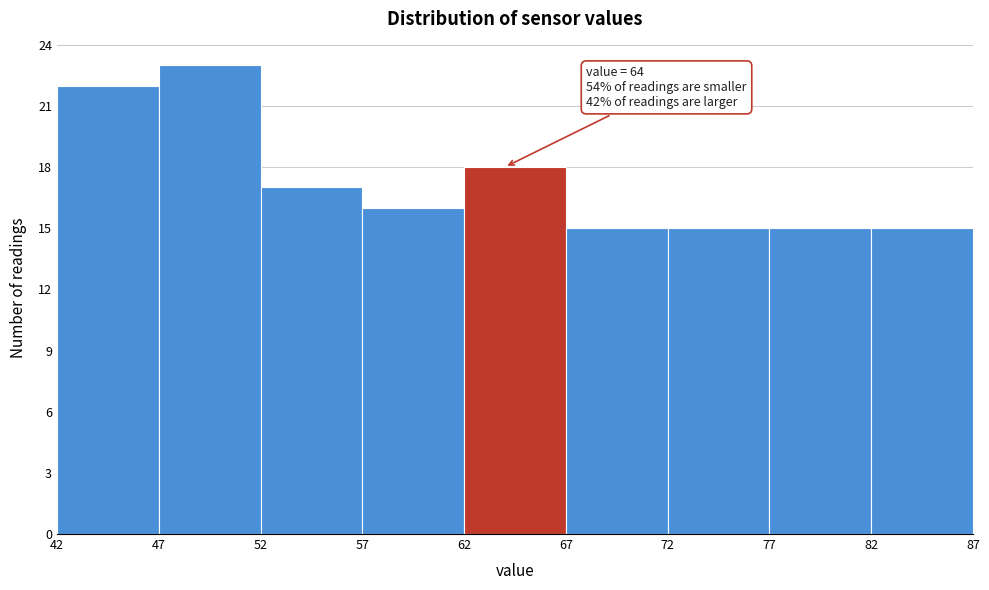

Which range on the x-axis has the tallest bar?

47 to 52